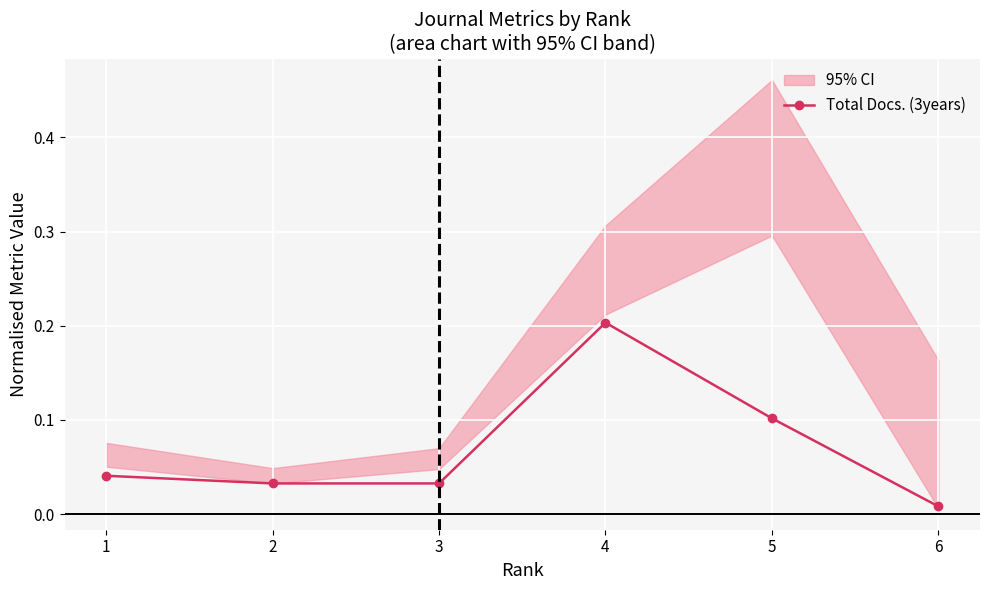

At which category does the data reach its first local peak?

4